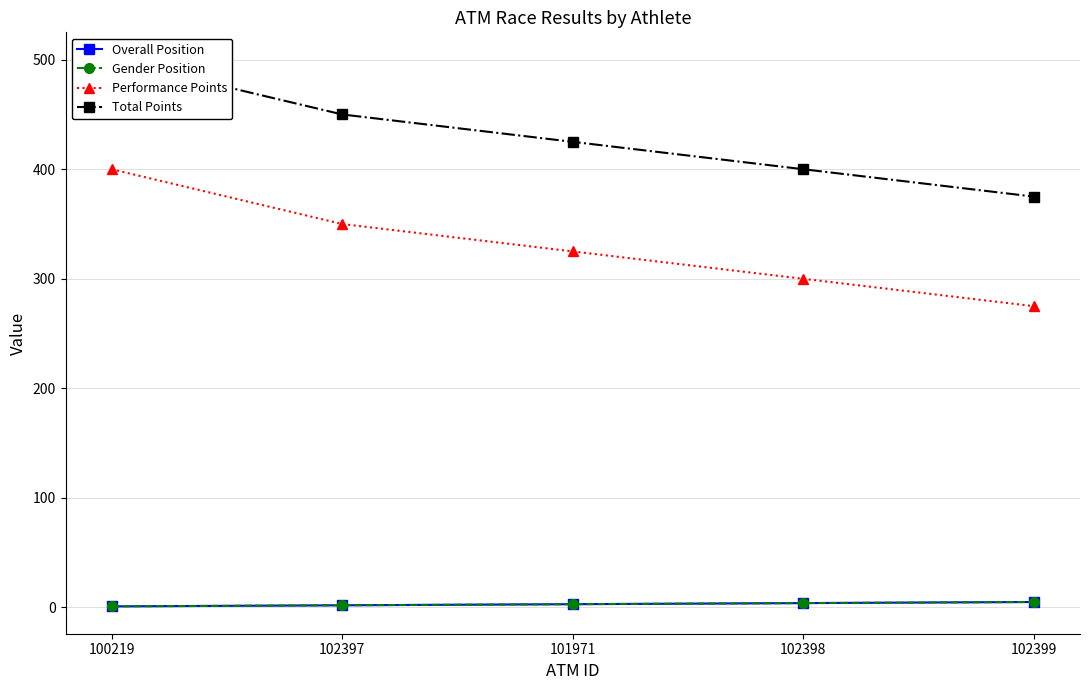

True or false: Total Points and Performance Points cross at least once.

False